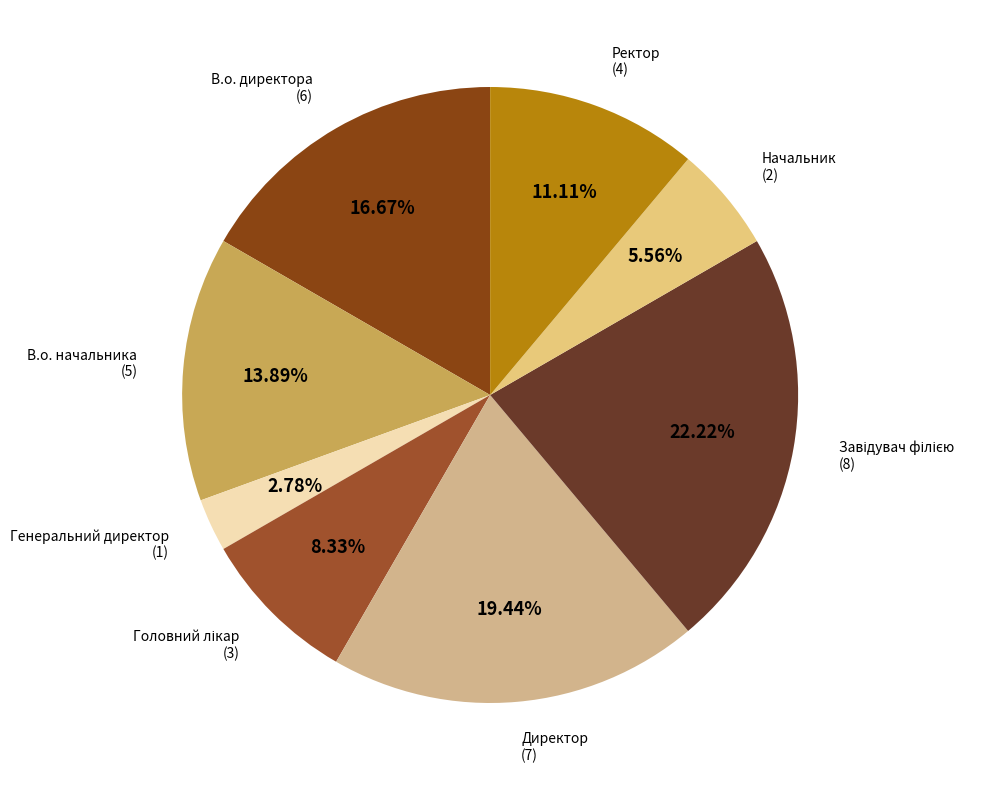

Which has a higher value, Генеральний директор or В.о. начальника?

В.о. начальника